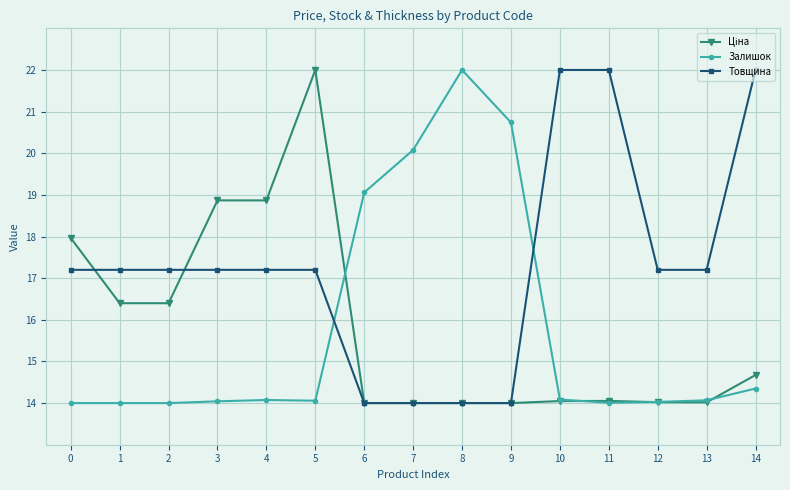

What is the average value of the Залишок series?

15.8